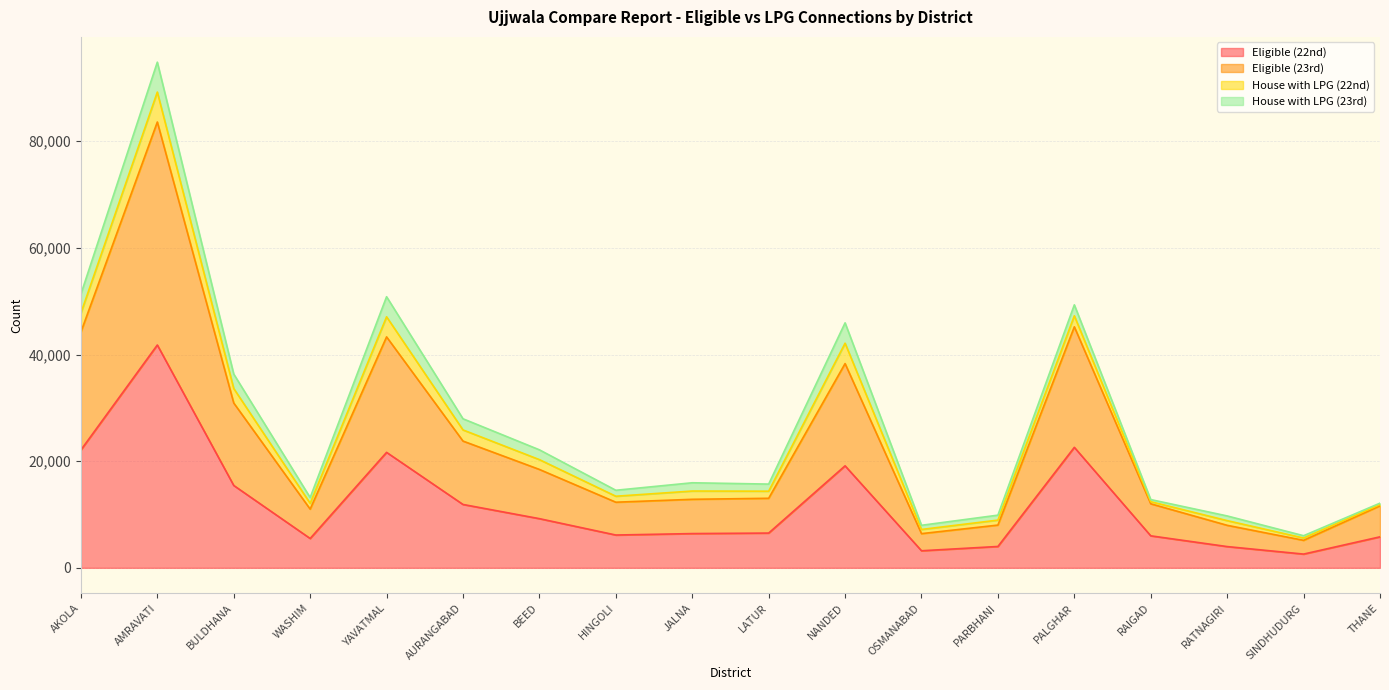

At how many categories does at least one series exceed 3696?

18